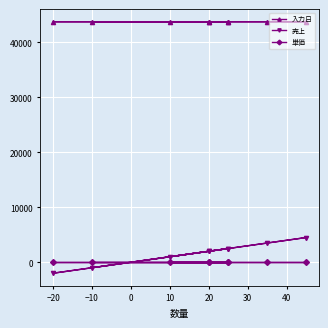

The value of 売上 at 10 is 1561. True or false?

False